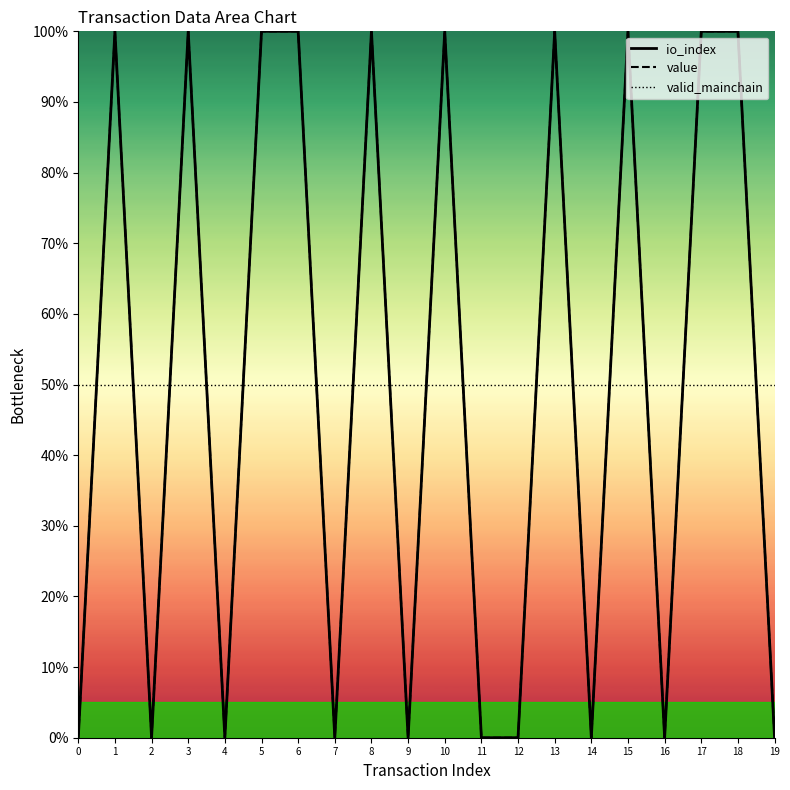

What is the maximum value shown in the chart?

100